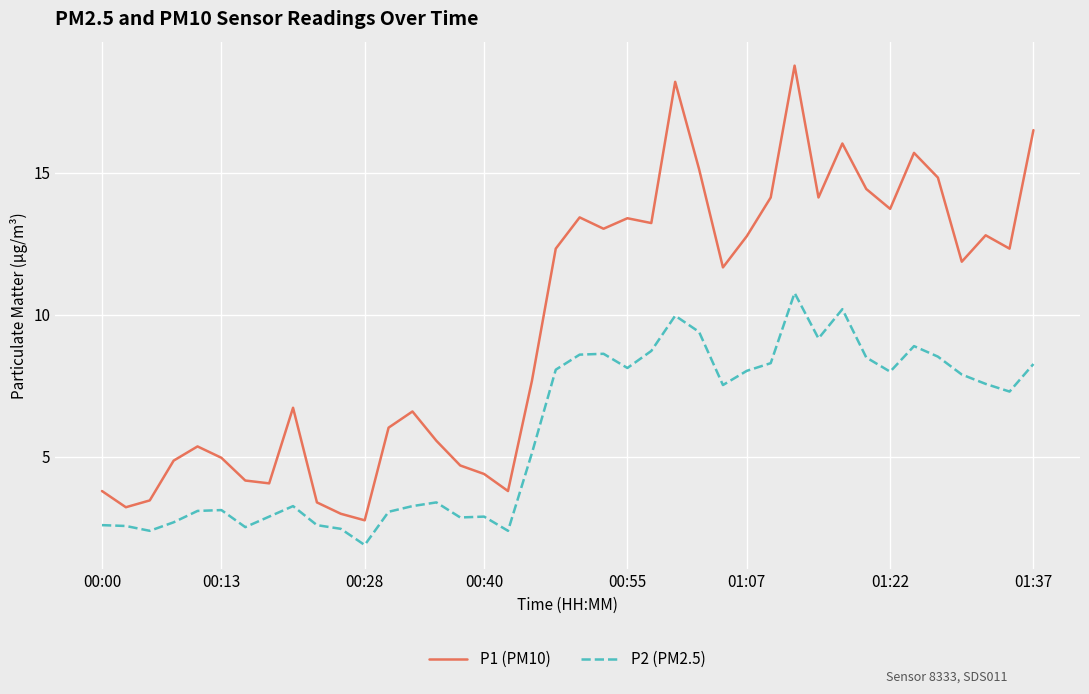

True or false: P1 (PM10) and P2 (PM2.5) cross at least once.

False